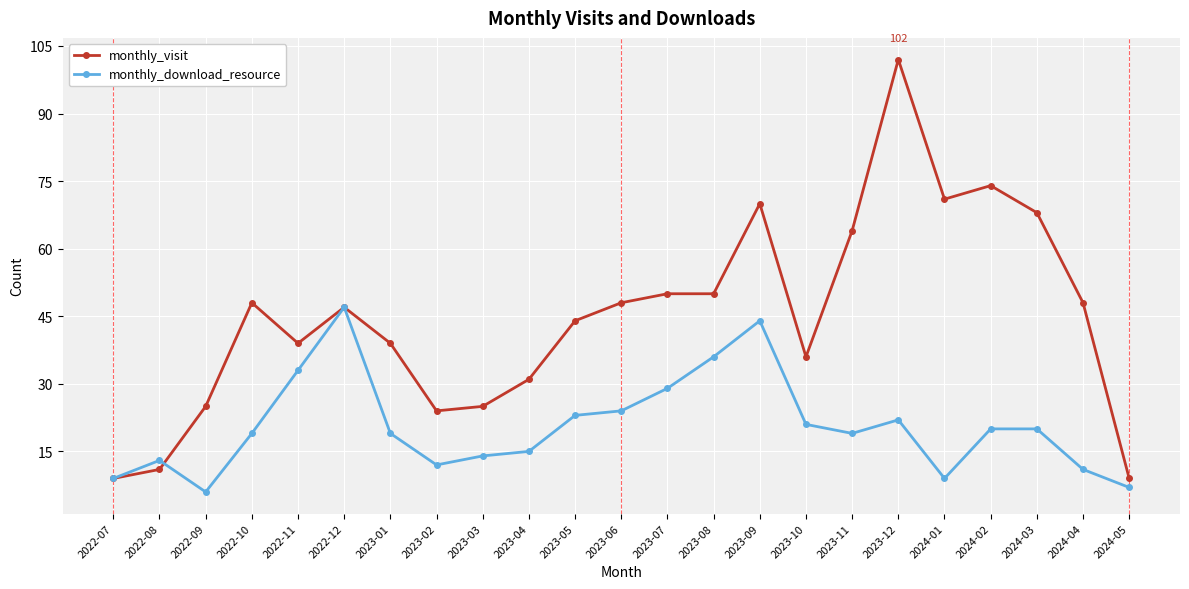

What is the difference between the maximum and minimum values in the monthly_download_resource series?

41